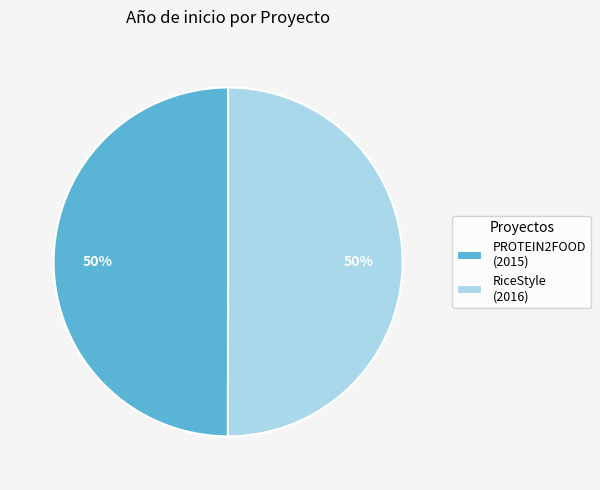

How many segments does this pie chart have?

2